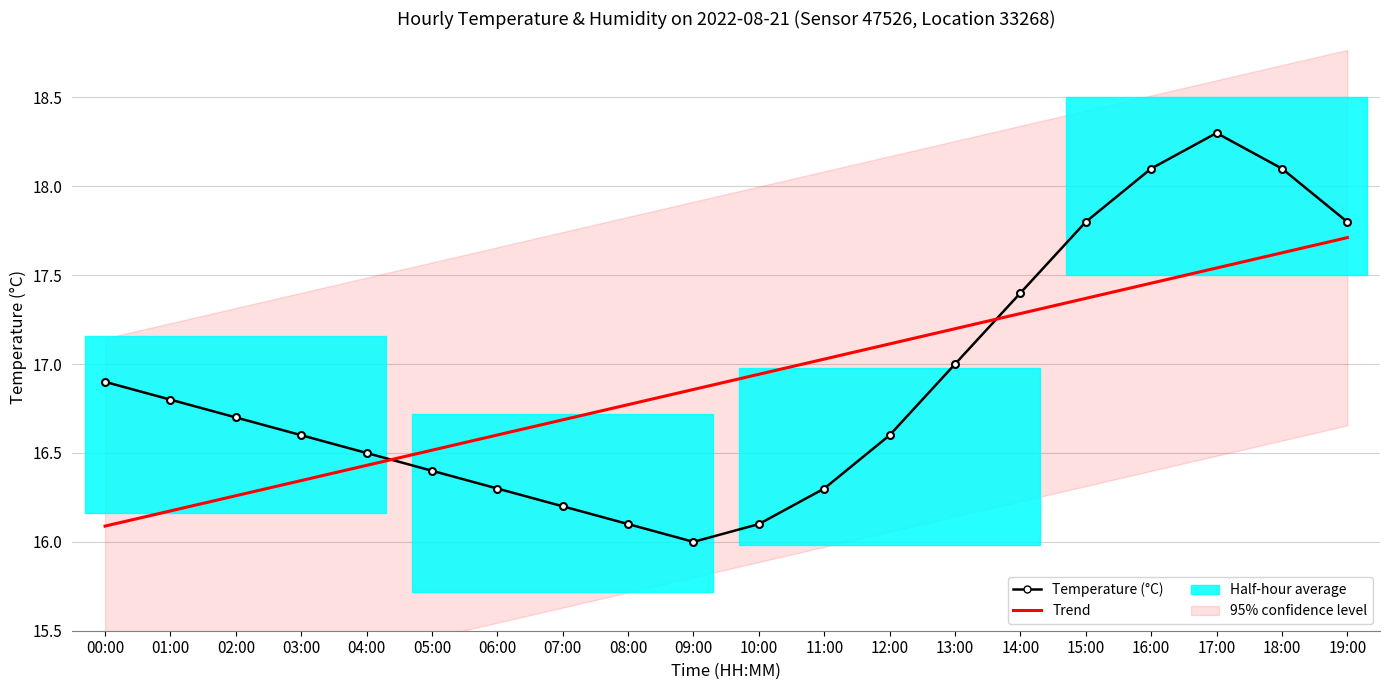

Where is Temperature (°C) nearest to the value 17?

13:00